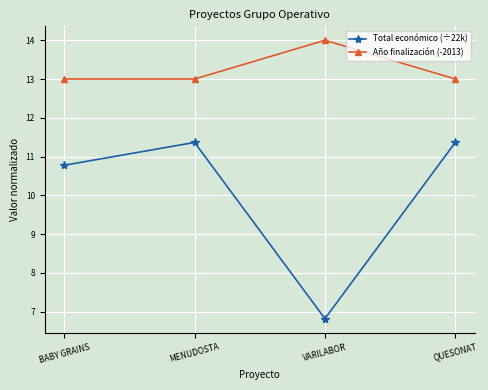

What is the total value across all series at QUESONAT?

24.4